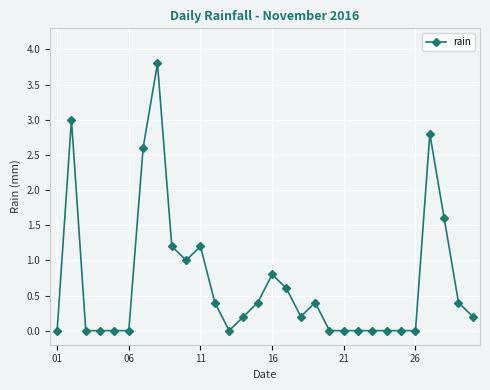

True or false: there are more than 0 points higher than both neighbors.

True